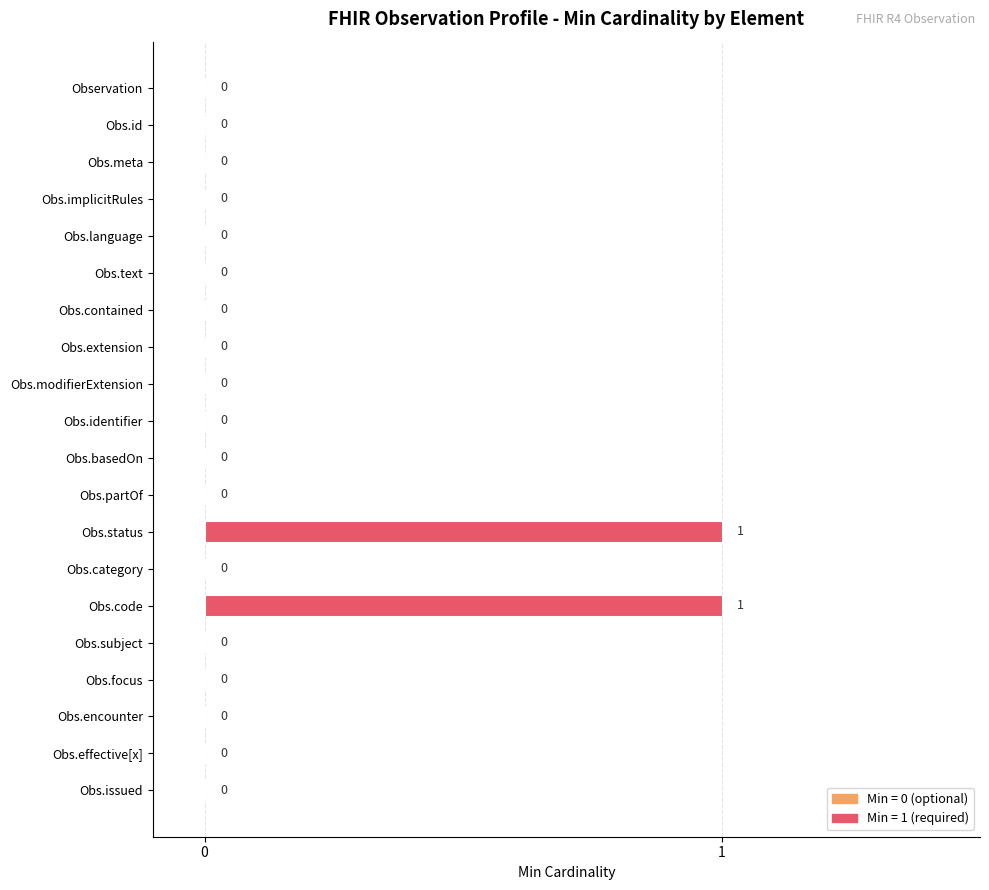

The value at Obs.subject is 1. True or false?

False